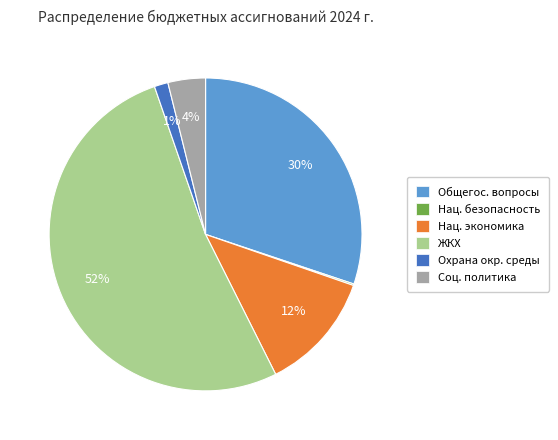

Does any single category account for the majority?

Yes